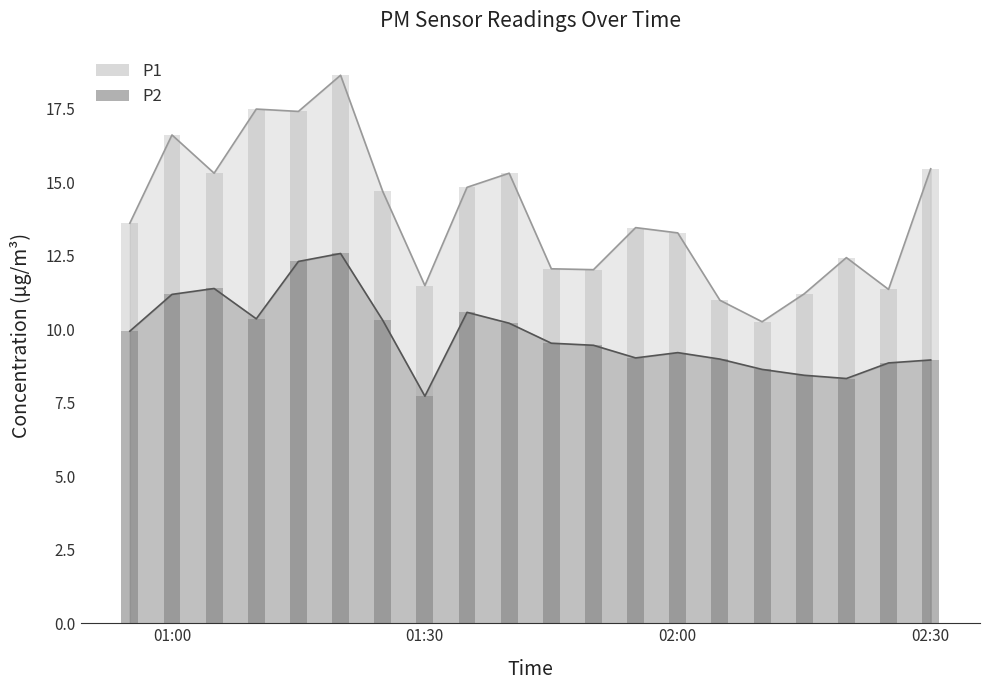

The value of P1 at 01:50 is 12.0. True or false?

True